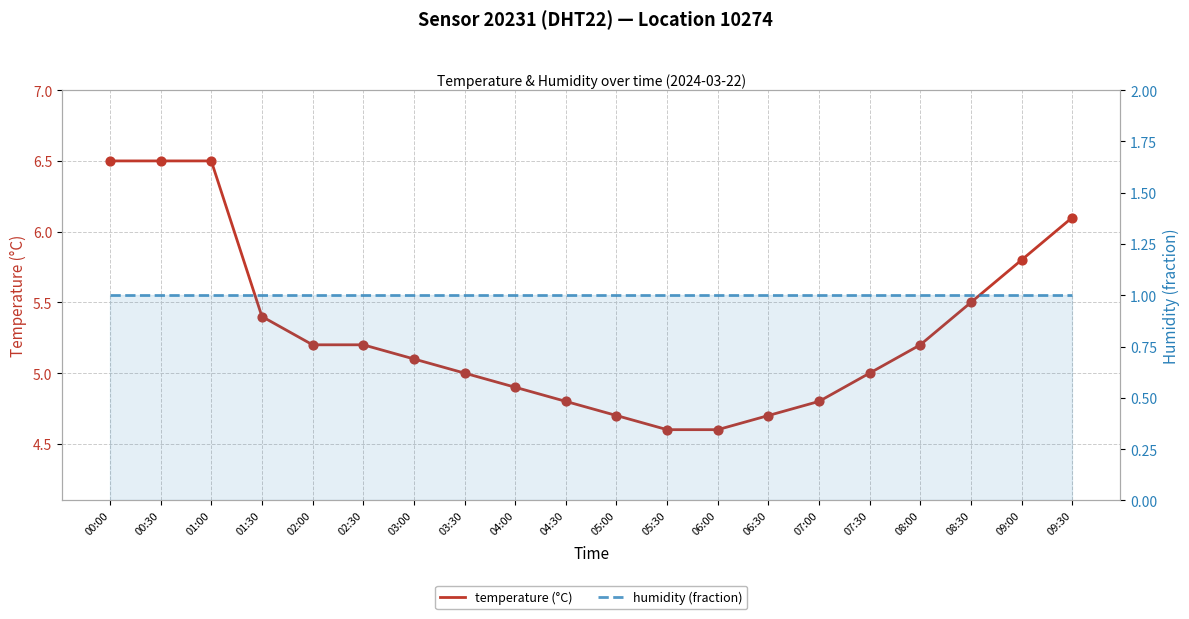

Which series has the widest spread of Y values?

temperature (°C)